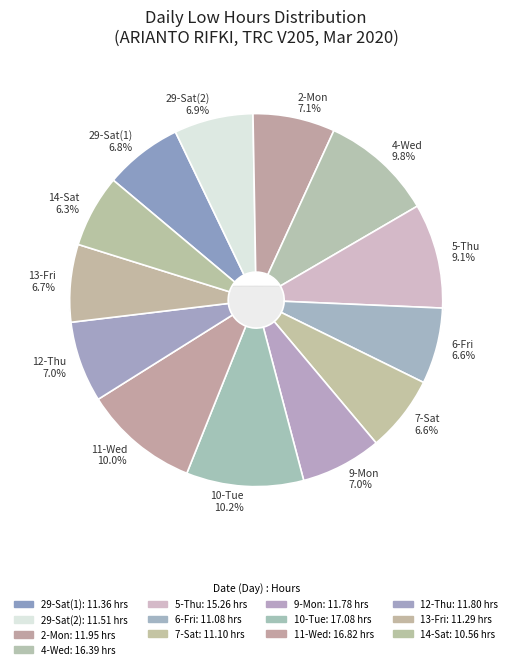

Rank the categories by value from highest to lowest.

10-Tue, 11-Wed, 4-Wed, 5-Thu, 2-Mon, 12-Thu, 9-Mon, 29-Sat(2), 29-Sat(1), 13-Fri, 7-Sat, 6-Fri, 14-Sat